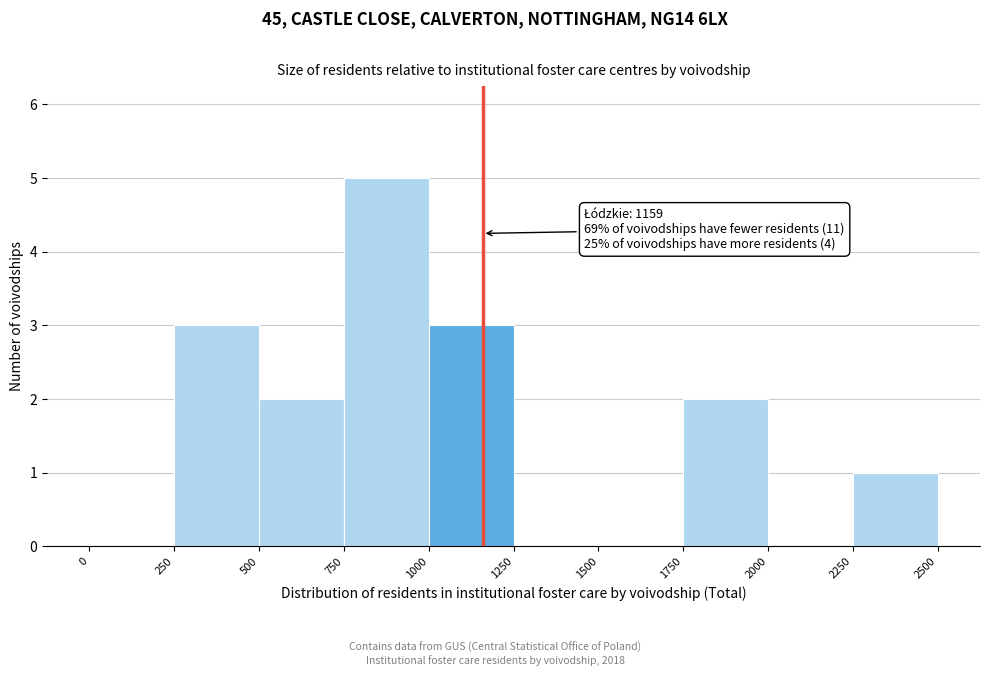

Over which range of the x-axis is the bar tallest?

750 to 1000